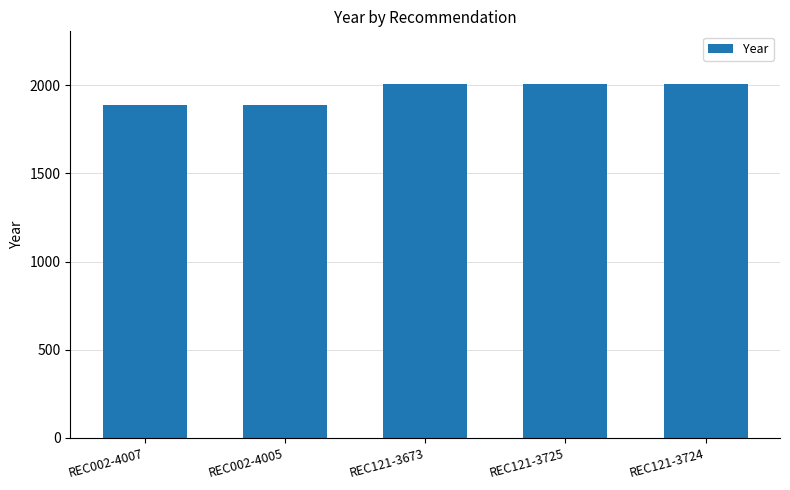

What is the difference between the maximum and minimum values?

118